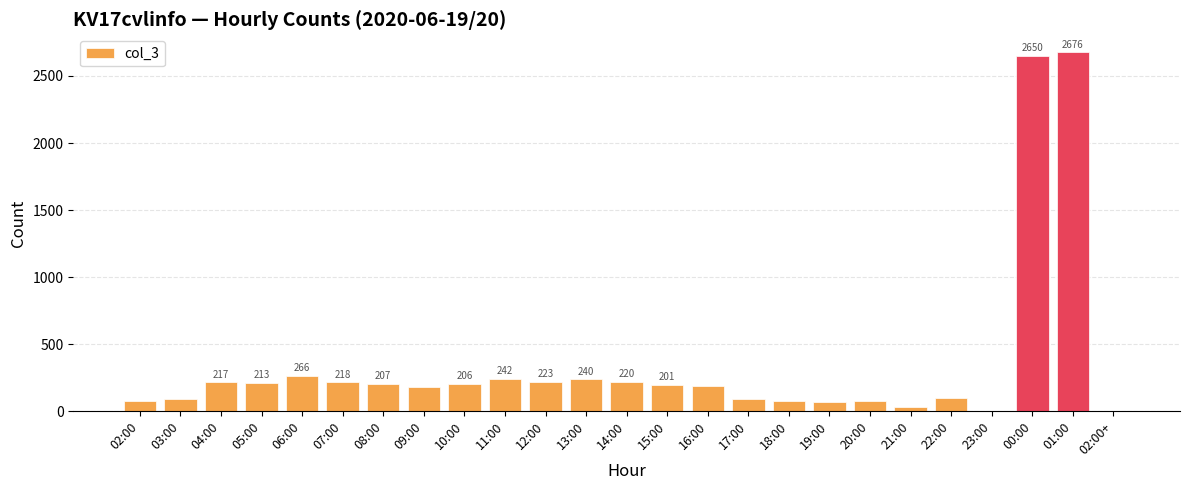

Reading left to right, list all the values displayed in this chart.

02:00=78	03:00=91	04:00=217	05:00=213	06:00=266	07:00=218	08:00=207	09:00=182	10:00=206	11:00=242	12:00=223	13:00=240	14:00=220	15:00=201	16:00=187	17:00=93	18:00=79	19:00=67	20:00=76	21:00=34	22:00=98	23:00=1	00:00=2650	01:00=2676	02:00+=1